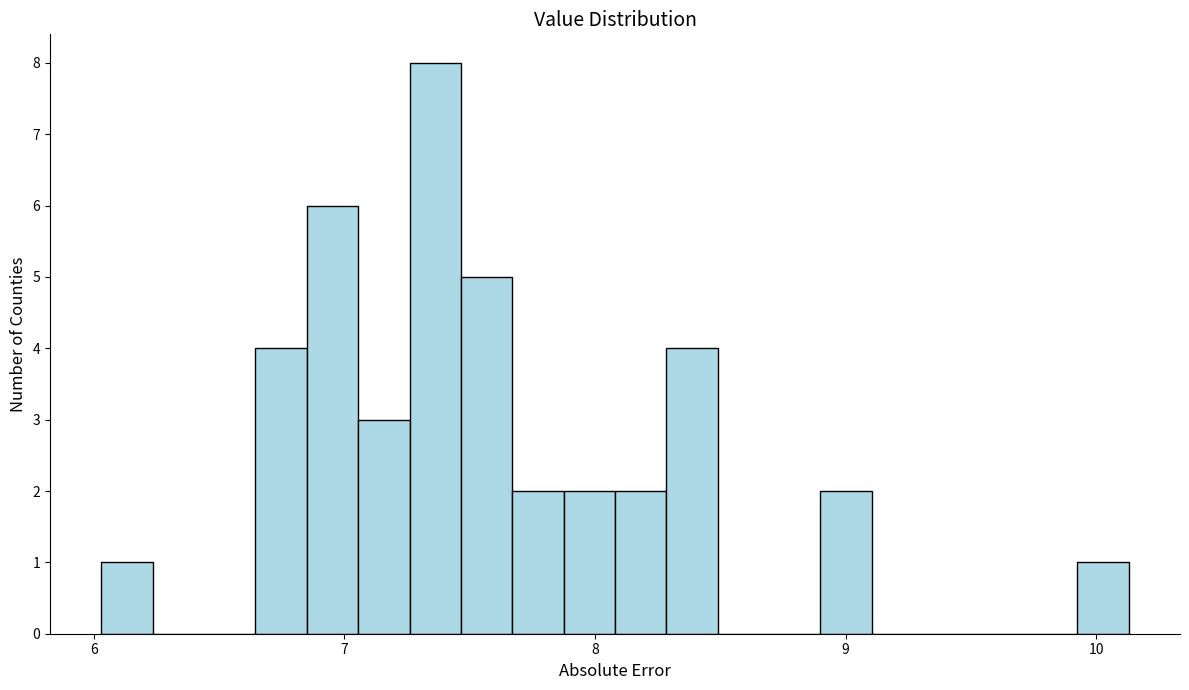

Around what value on the x-axis is the tallest bar? Give the approximate position of its centre, as read against the axis.

7.4